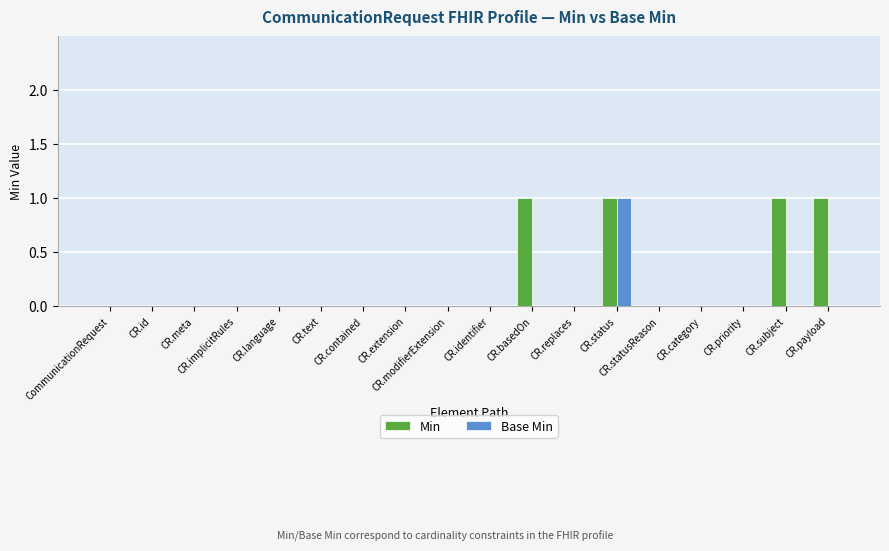

How many data points does each series have?

18